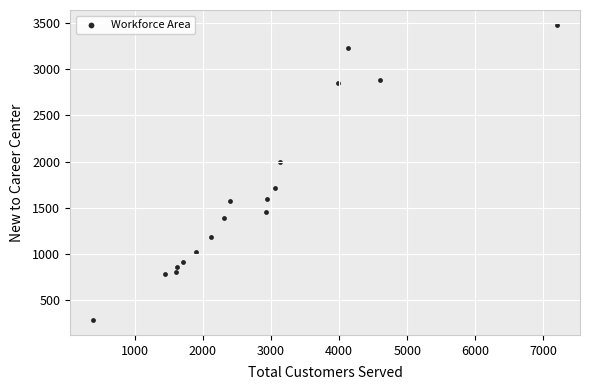

What is the range of Y values (max minus min)?

3196.0